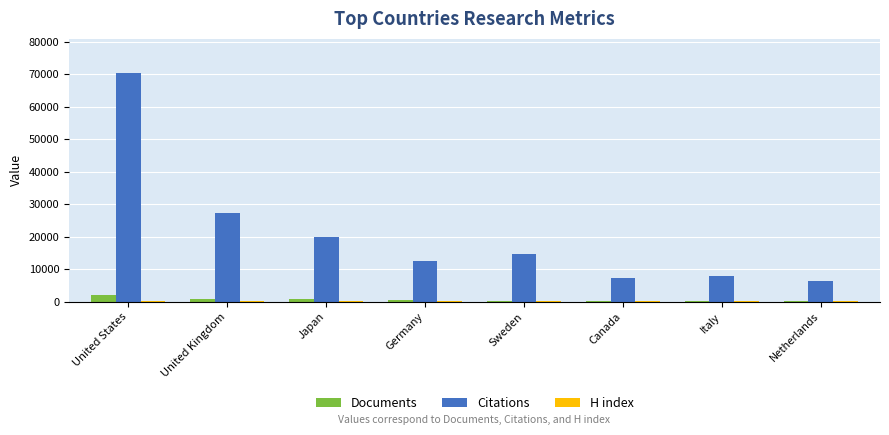

At which label does Citations reach its peak?

United States